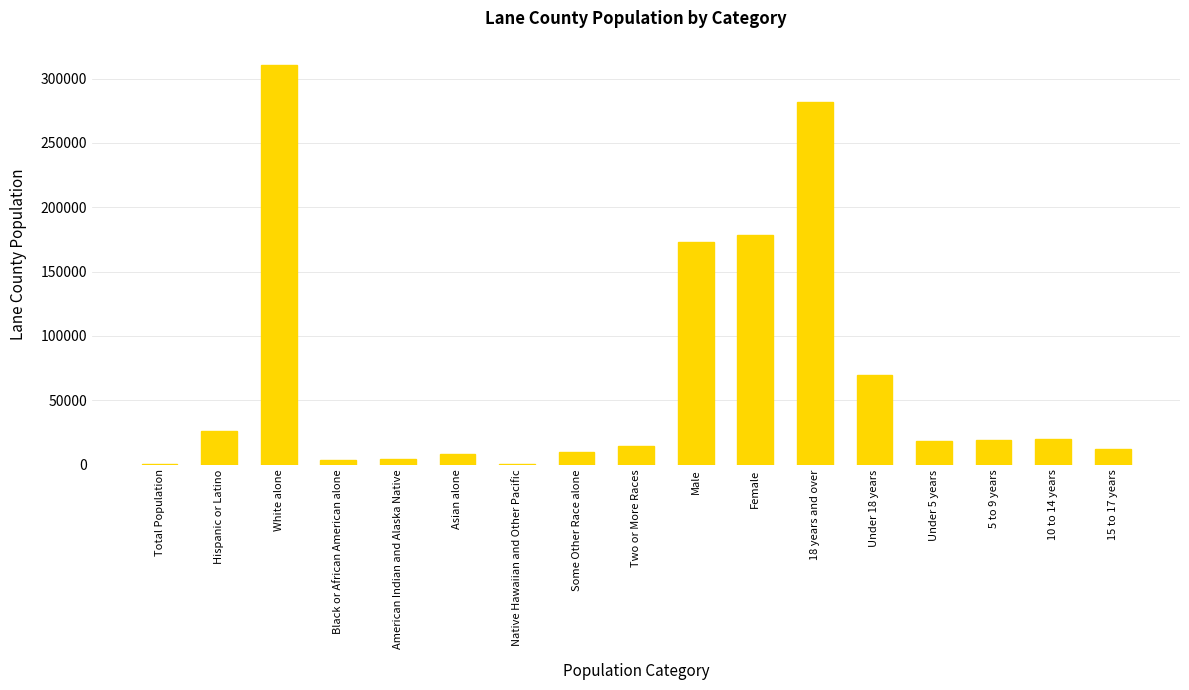

True or false: the data shows 26167 at Hispanic or Latino.

True